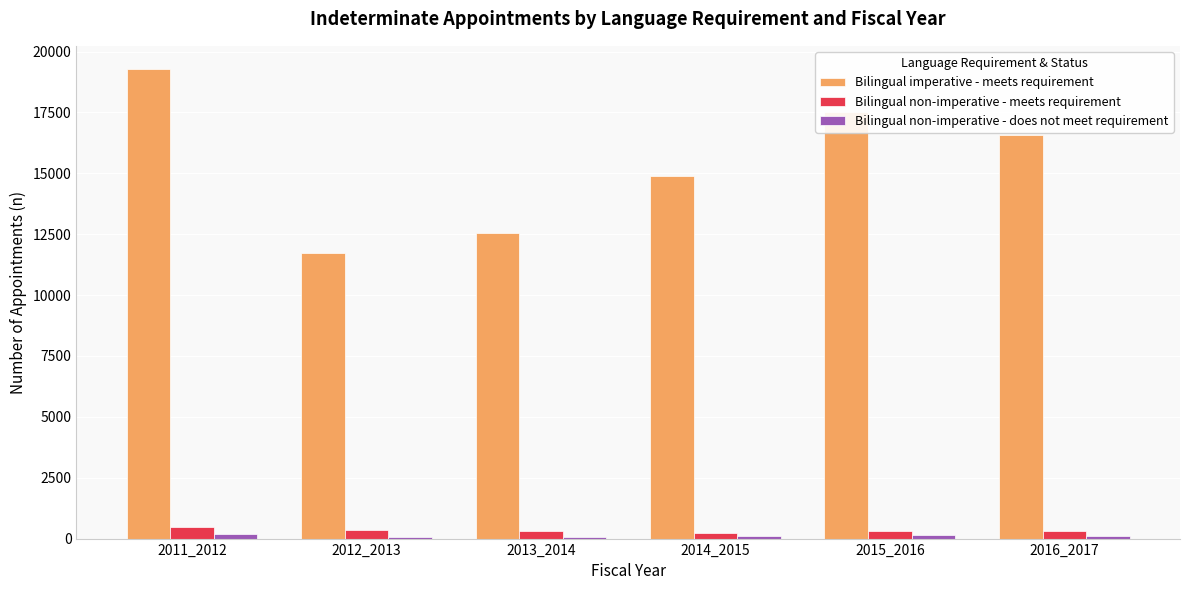

What is the sum of the Bilingual imperative - meets requirement values at 2013_2014 and 2016_2017?

29094